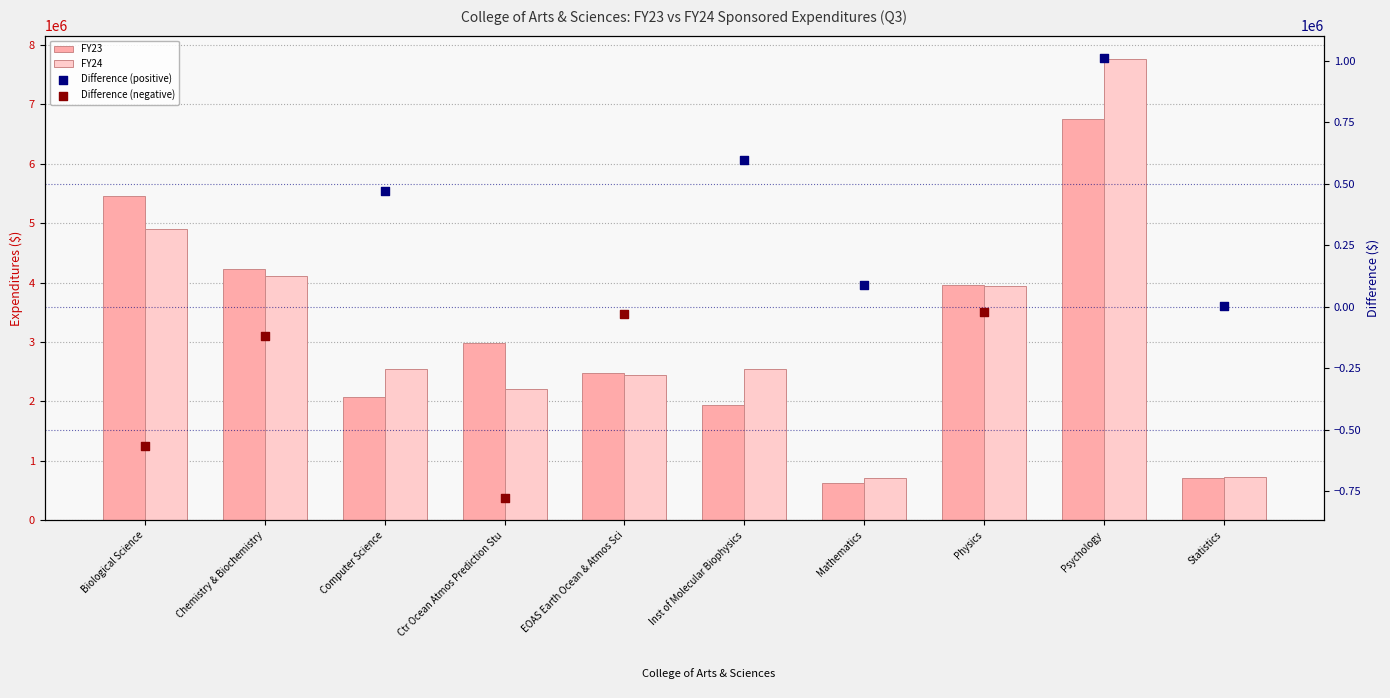

Which series reaches the maximum Y coordinate?

FY24